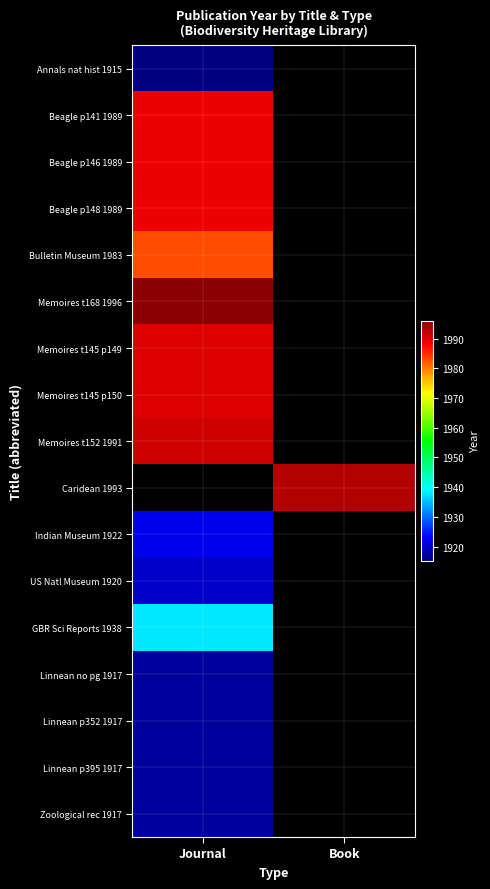

Which label corresponds to the largest value in the chart?

Journal